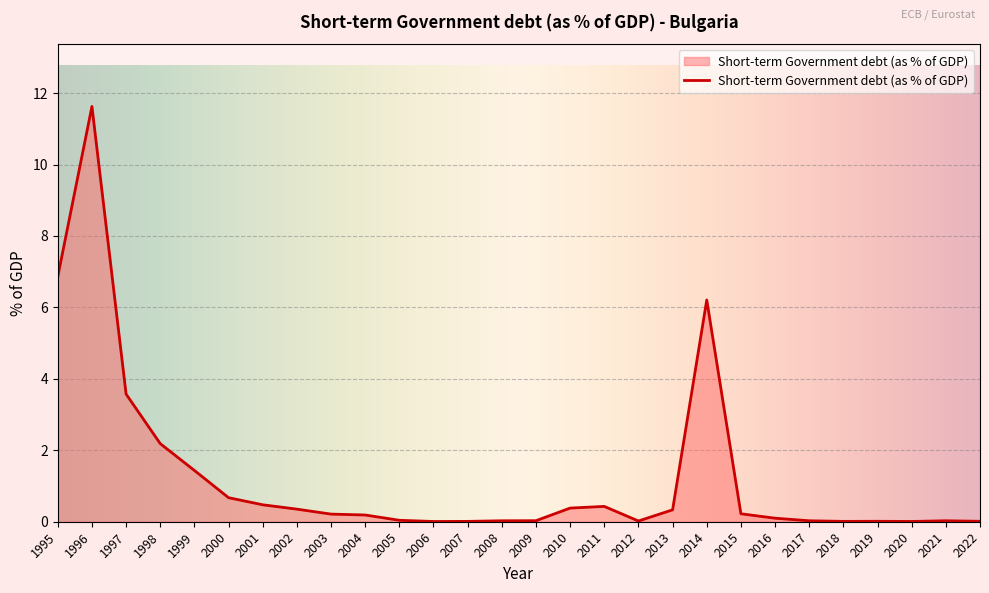

How many lines are shown in the chart?

1